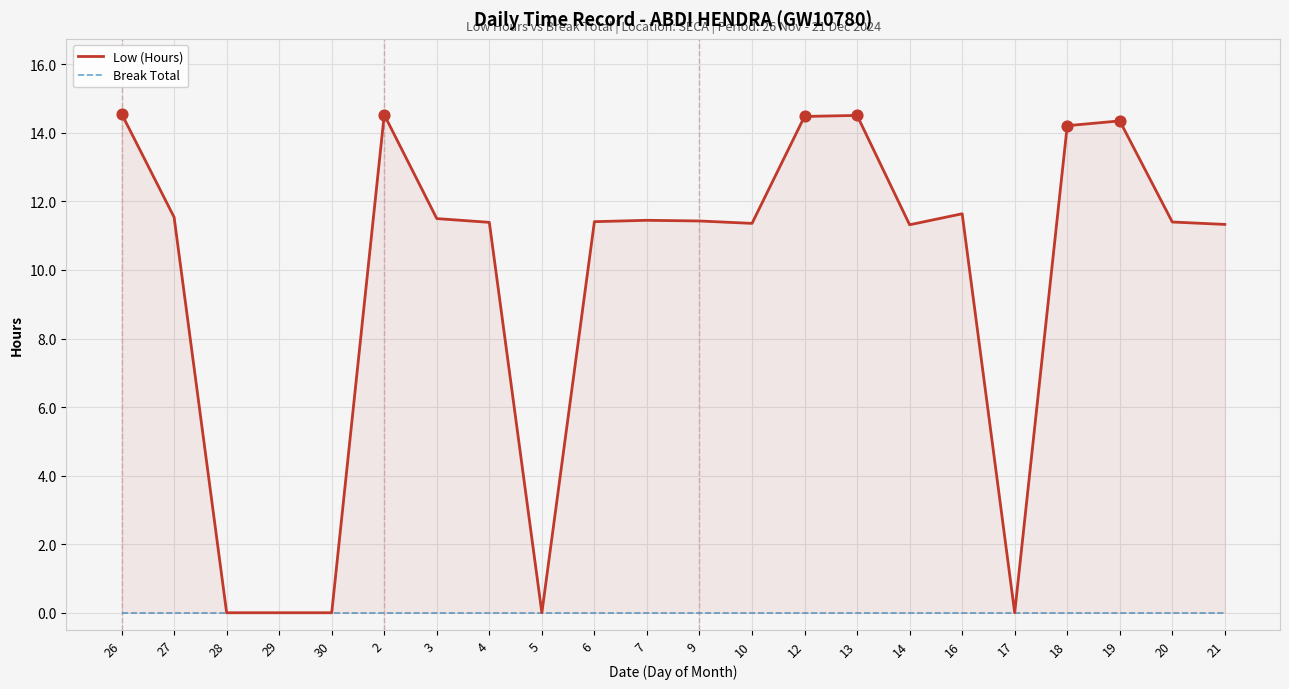

Which series reaches the minimum Y coordinate?

Low (Hours)